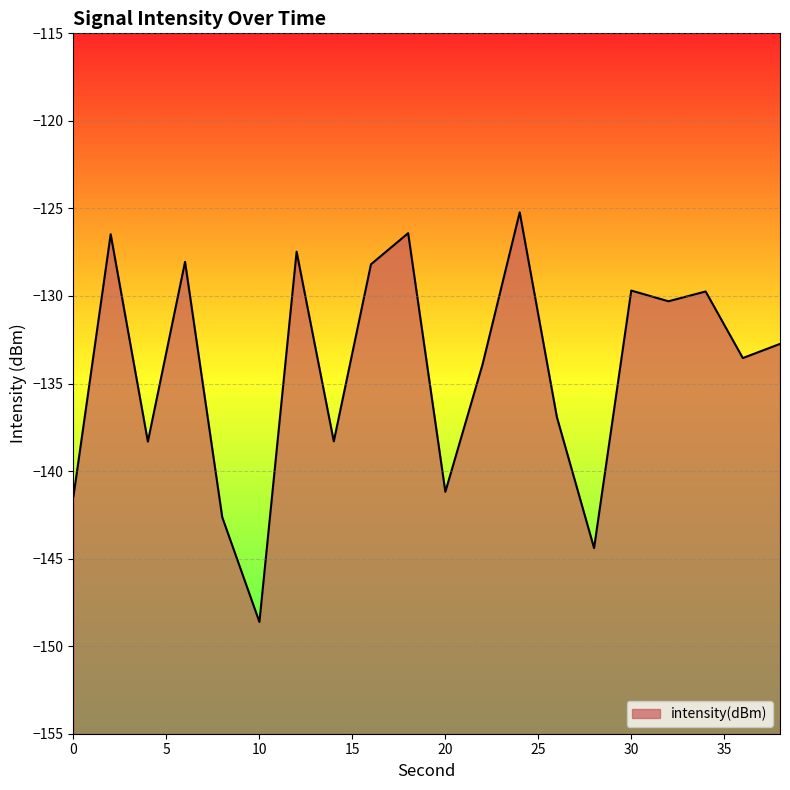

What is the change in value from 22 to 30?

+4.2